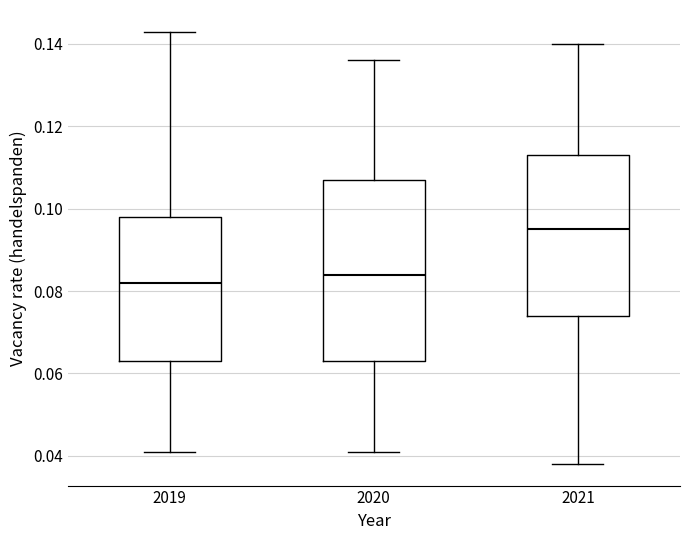

Reading left to right, read every box against the y-axis: the position of its median line, the range the box covers, and the ends of its whiskers. The values are not printed on the chart, so give them approximately, as read against the axis.

2019: median 0.082, box 0.064 to 0.098, whiskers 0.042 to 0.144
2020: median 0.084, box 0.064 to 0.108, whiskers 0.042 to 0.136
2021: median 0.096, box 0.074 to 0.114, whiskers 0.038 to 0.140